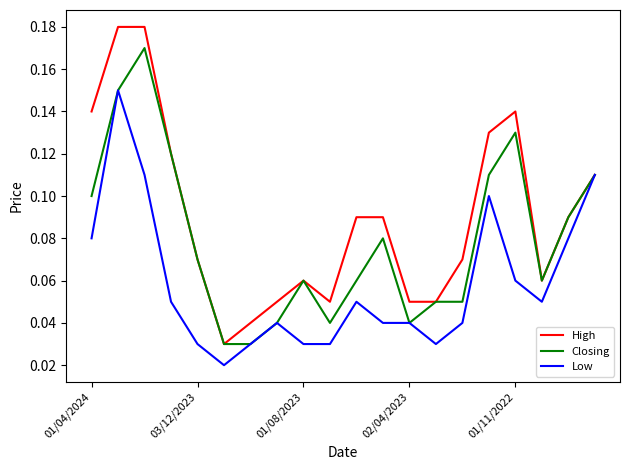

Which series has the largest range (max minus min)?

High